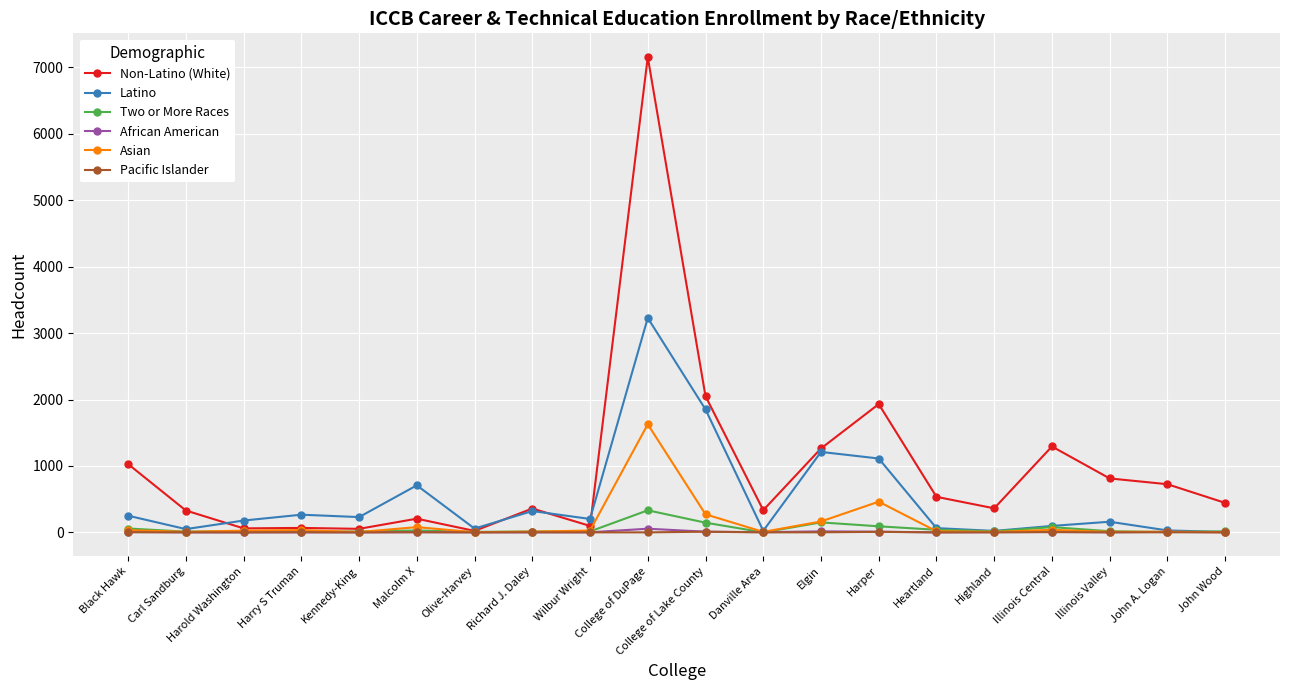

Which category has the highest value in the Non-Latino (White) series?

College of DuPage